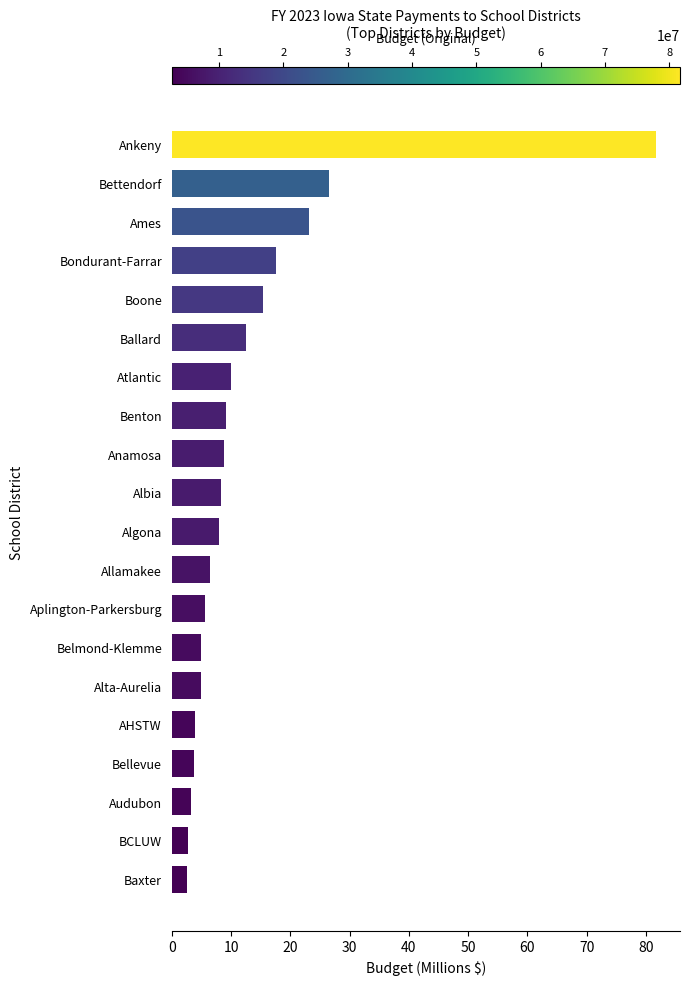

Approximately how many times larger is the value at Alta-Aurelia compared to Bellevue?

1.3